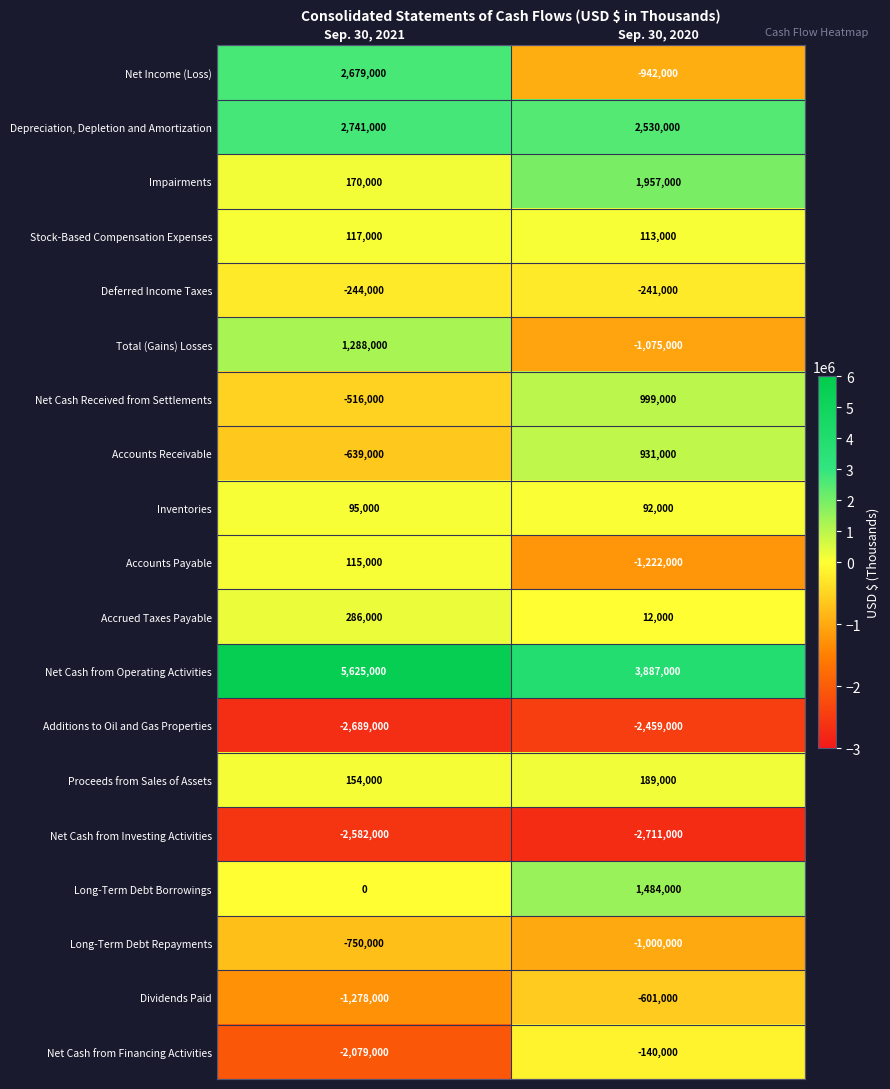

At which category is the sum across all series the highest?

Sep. 30, 2021